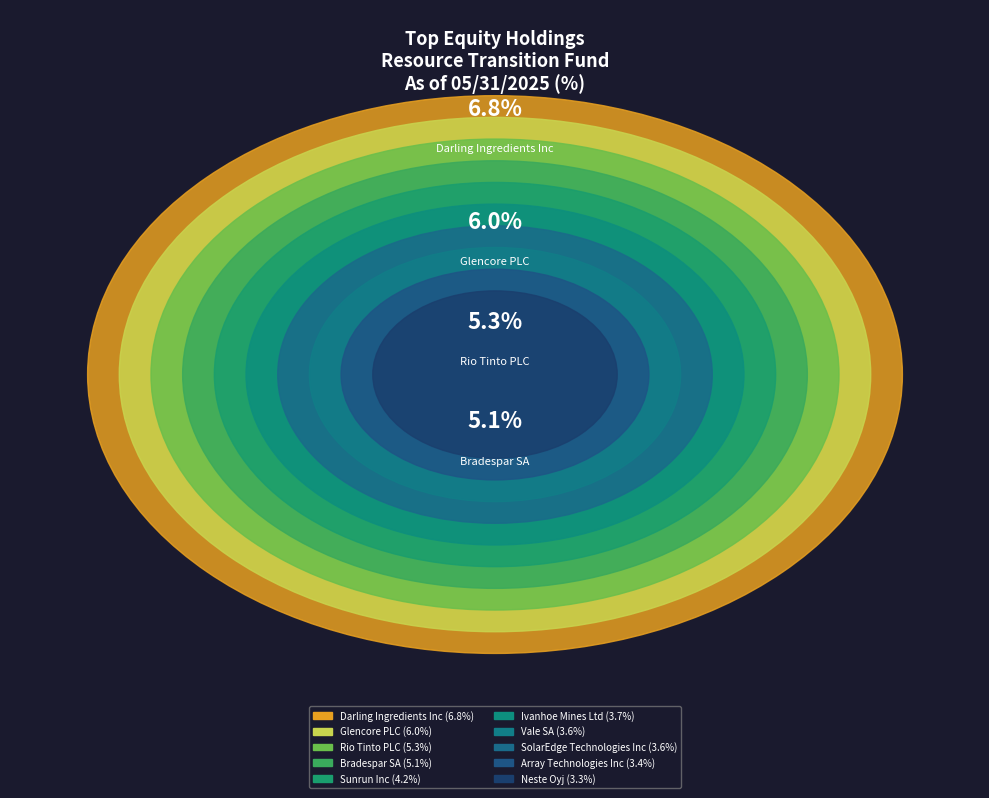

The SolarEdge Technologies Inc slice represents 1% of the pie. True or false?

False